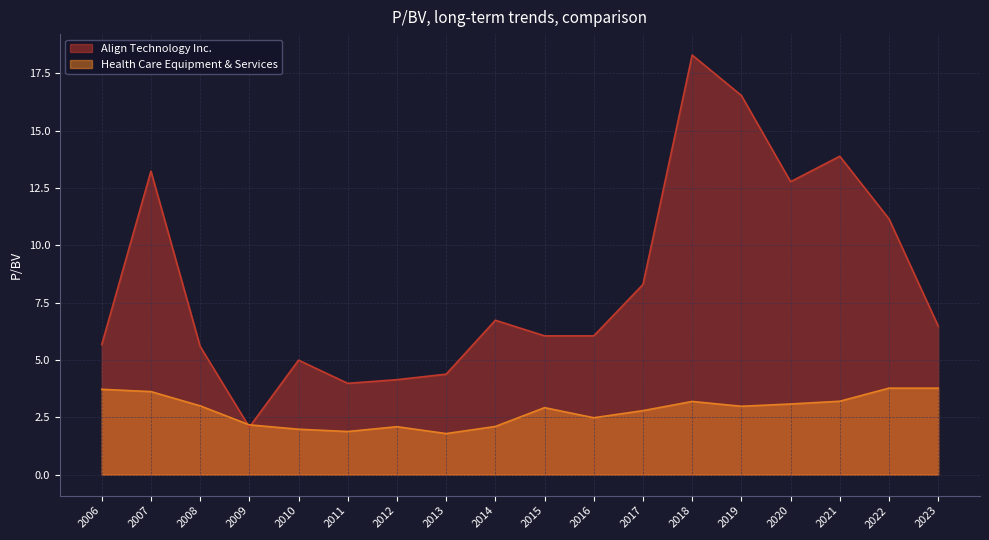

Which label corresponds to the largest value in the chart?

2018